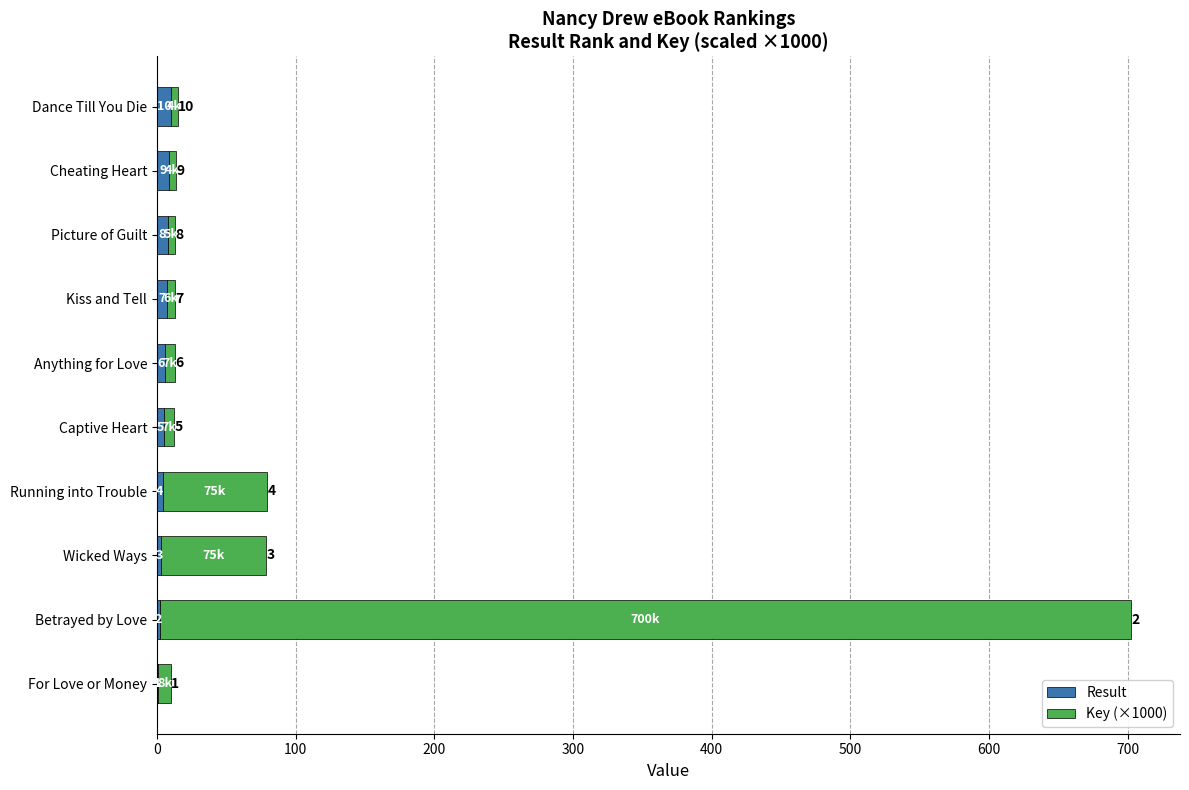

How many series are shown in this chart?

2